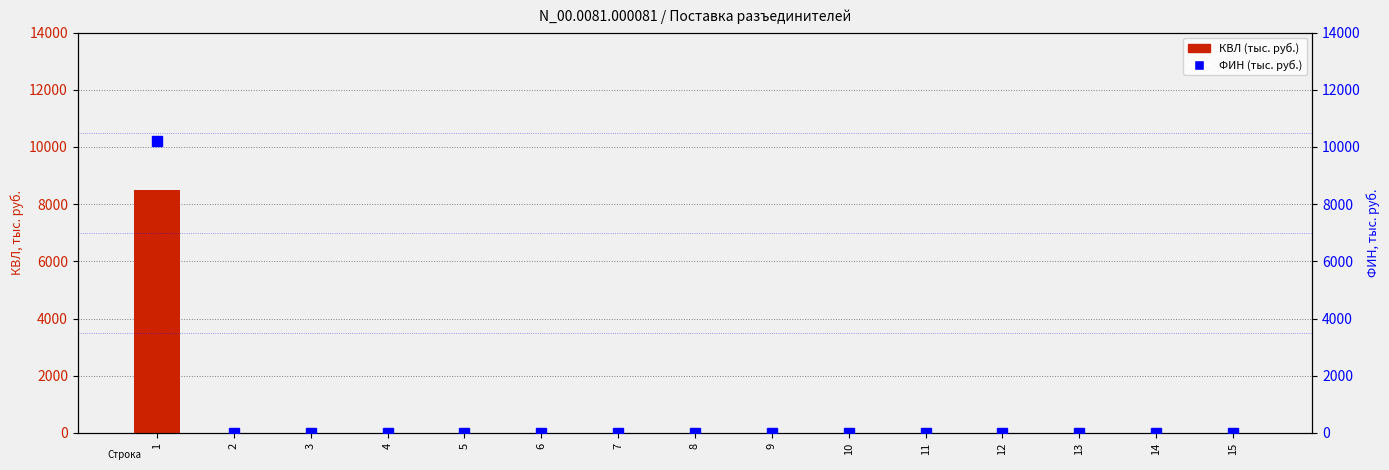

Reading left to right, list all the values displayed in this chart.

КВЛ (тыс. руб.): 1=8497.0	2=0.0	3=0.0	4=0.0	5=0.0	6=0.0	7=0.0	8=0.0	9=0.0	10=0.0	11=0.0	12=0.0	13=0.0	14=0.0	15=0.0
ФИН (тыс. руб.): 1=10196.4	2=0.0	3=0.0	4=0.0	5=0.0	6=0.0	7=0.0	8=0.0	9=0.0	10=0.0	11=0.0	12=0.0	13=0.0	14=0.0	15=0.0